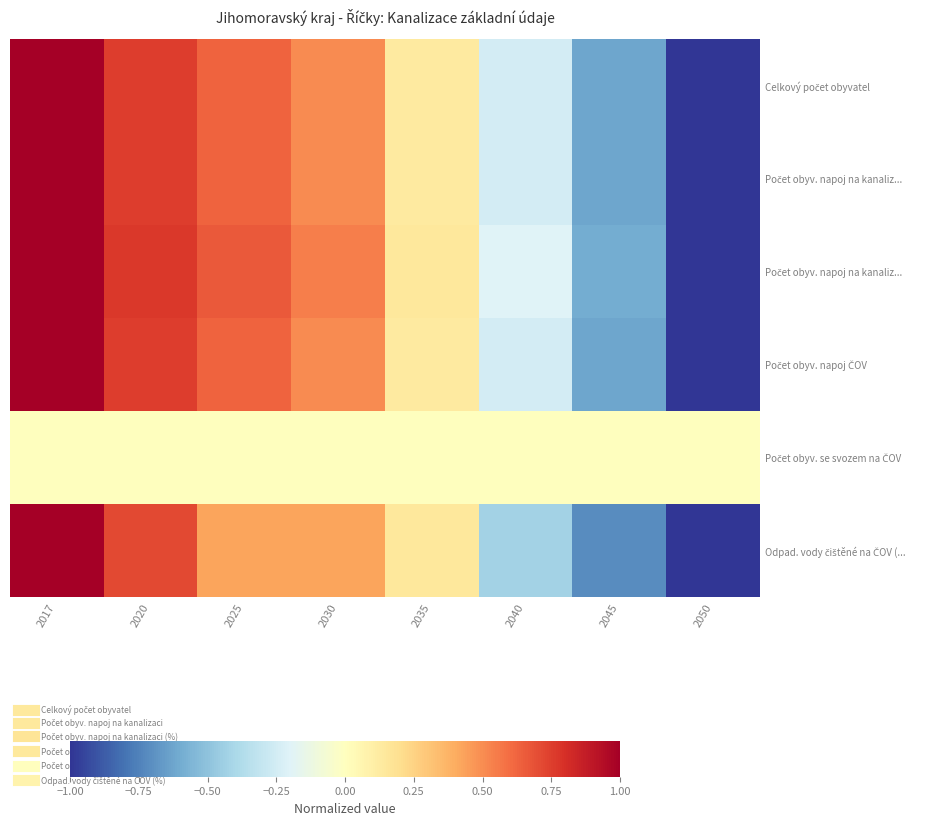

Count the number of data series in this chart.

6